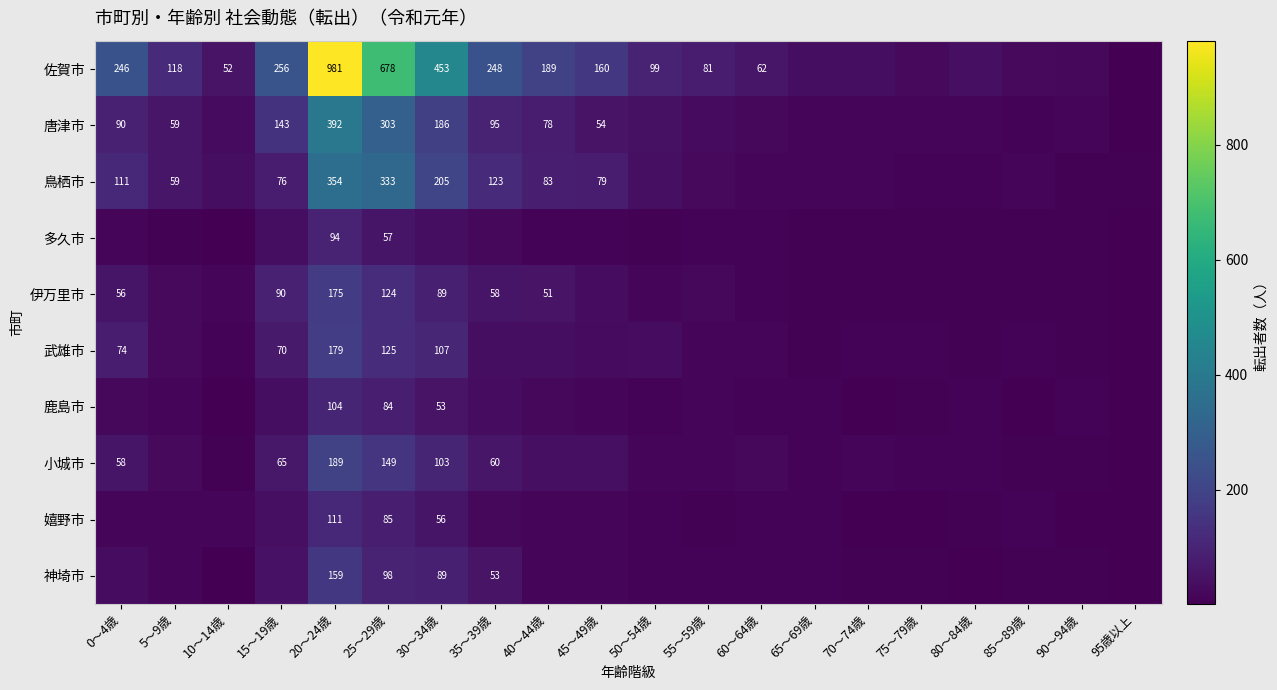

At how many categories does at least one series exceed 246?

5